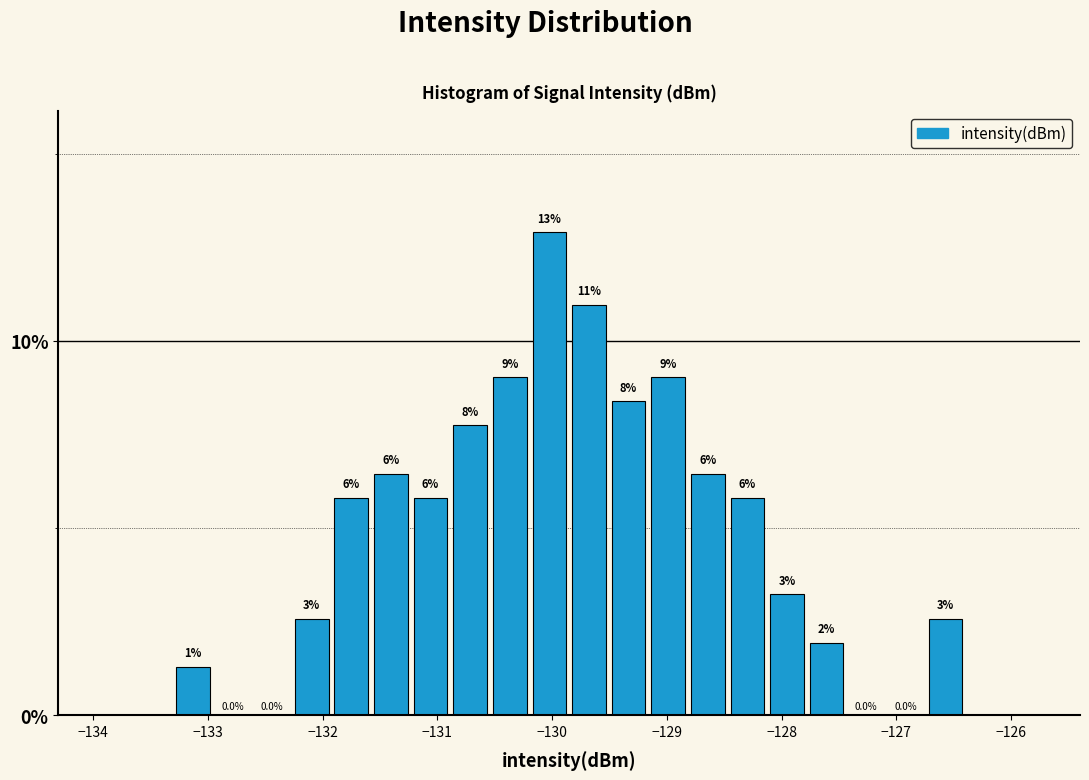

Read against the x-axis, roughly where is the centre of the tallest bar?

-130.0